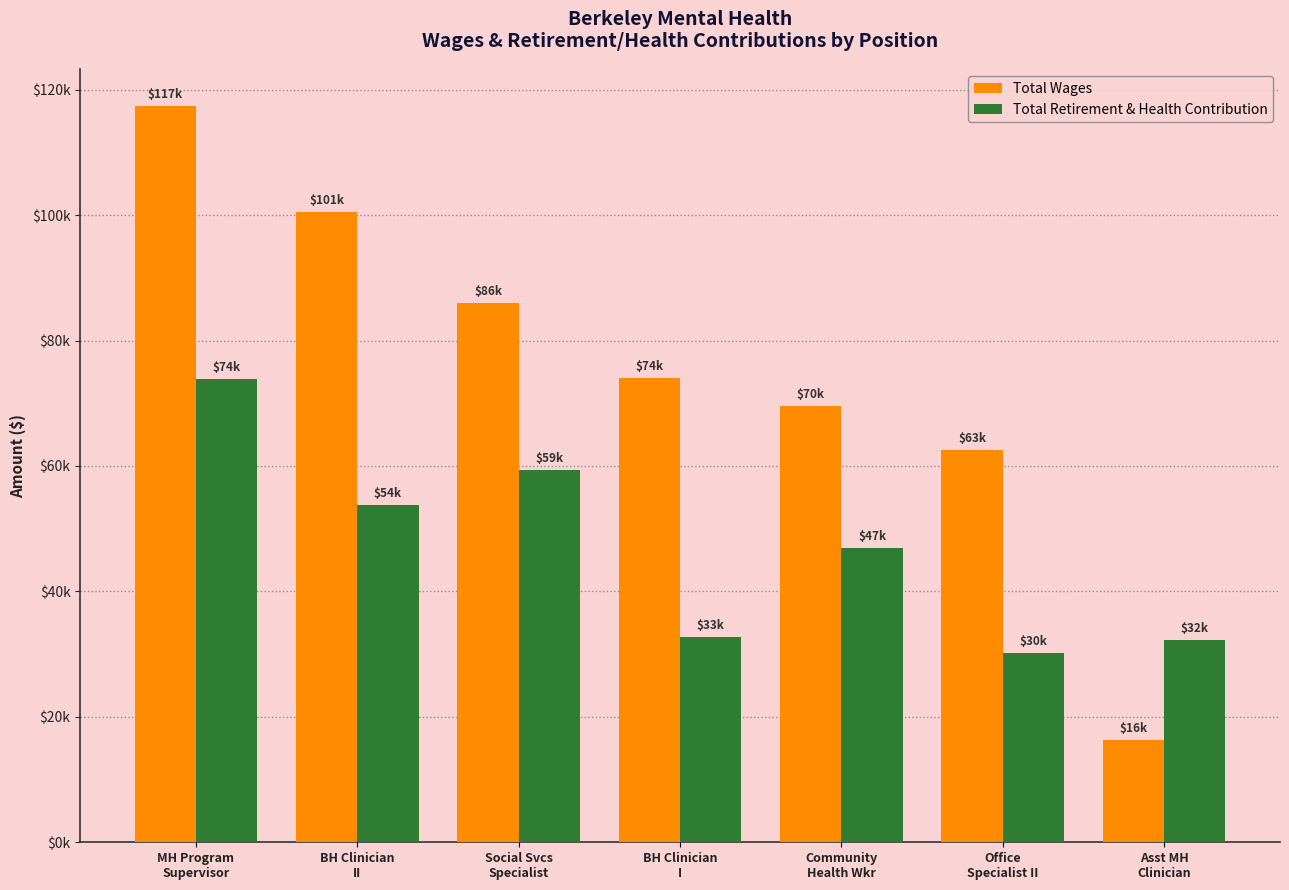

Rank the categories by Total Wages value from highest to lowest.

MH Program
Supervisor, BH Clinician
II, Social Svcs
Specialist, BH Clinician
I, Community
Health Wkr, Office
Specialist II, Asst MH
Clinician